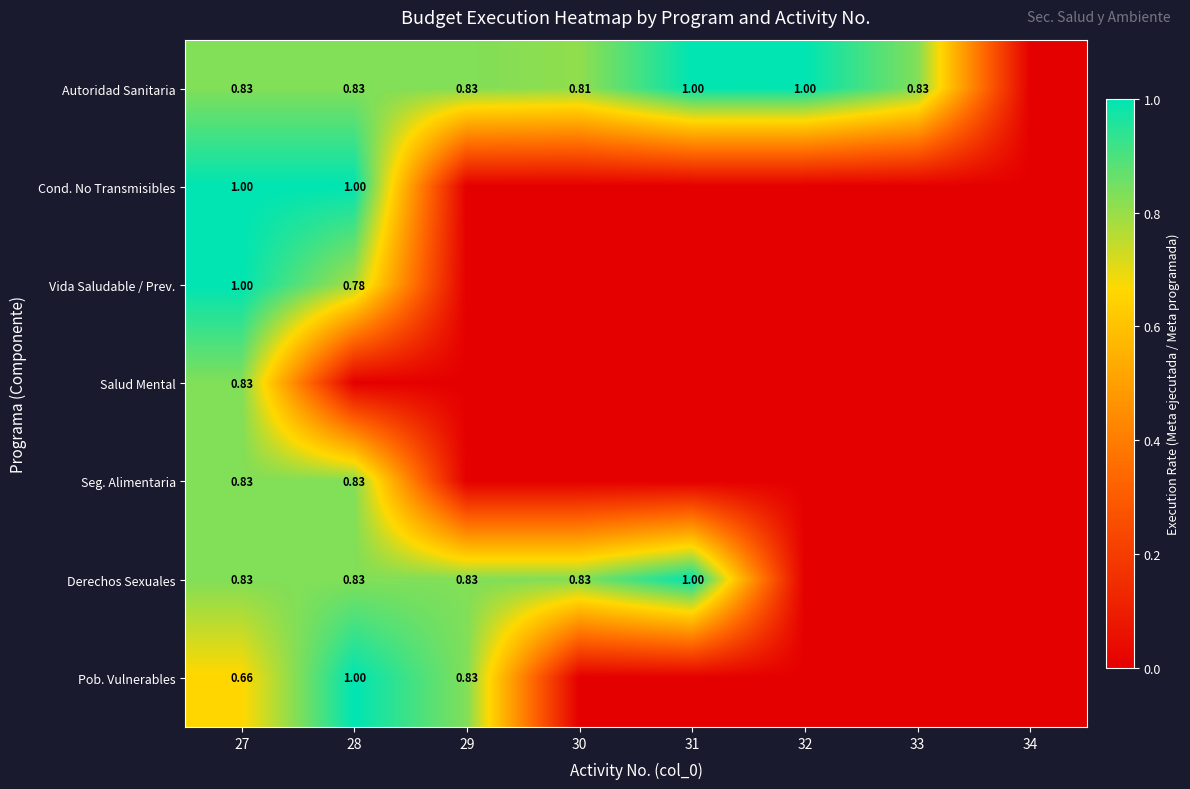

Which category has the highest value in the Pob. Vulnerables series?

28